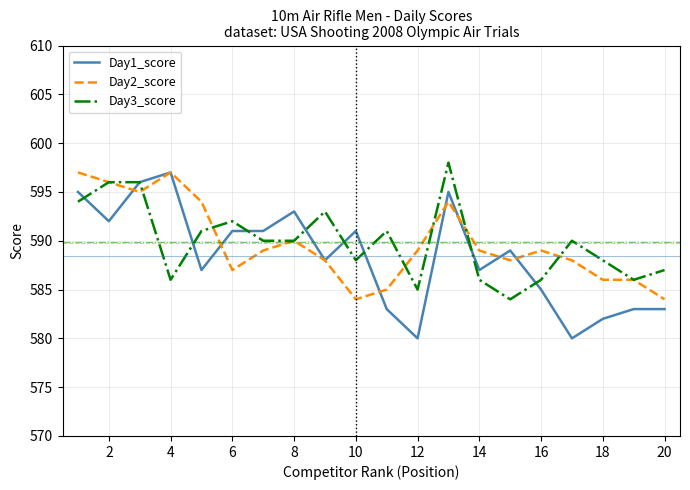

Which series has the largest range (max minus min)?

Day1_score